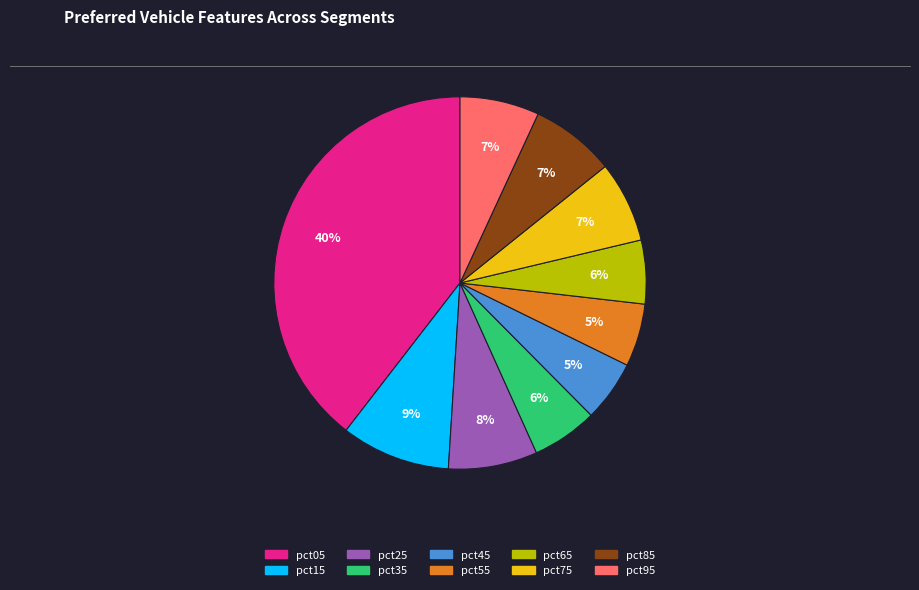

What percentage is the pct15 slice, to the nearest percent?

9%